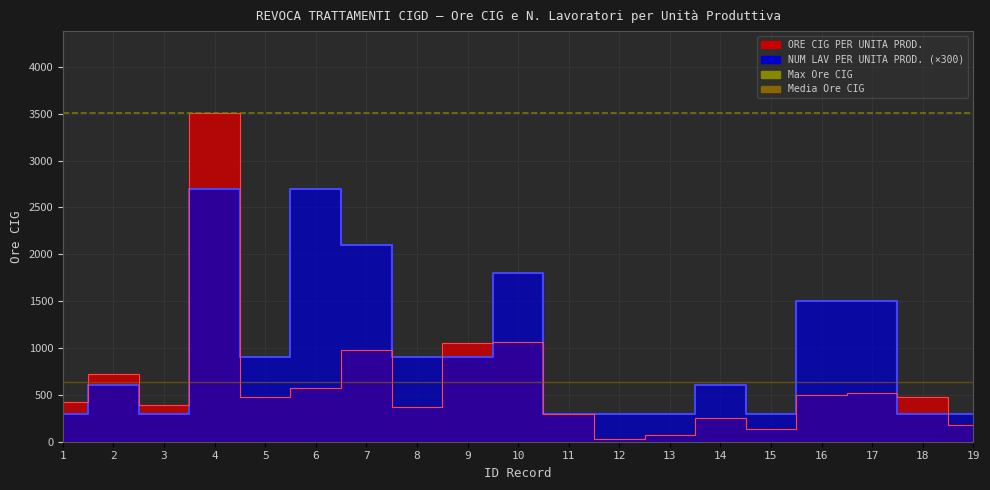

Is it true that NUM LAV PER UNITA PROD. equals 160 at 1?

False